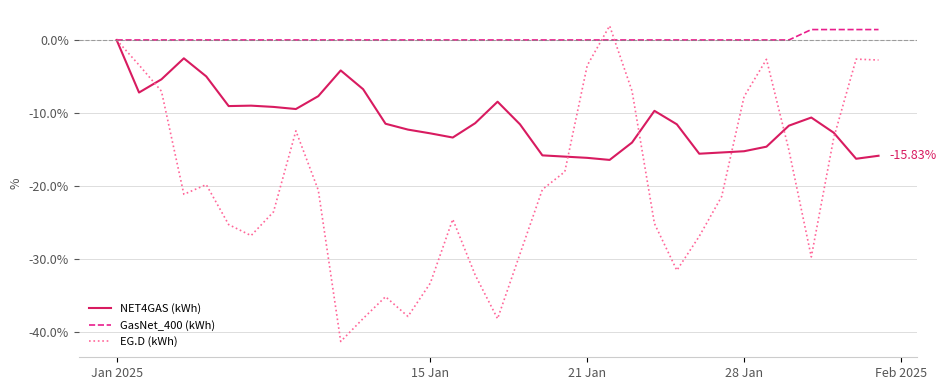

Rank the series by their average value, from lowest to highest.

EG.D (kWh), NET4GAS (kWh), GasNet_400 (kWh)